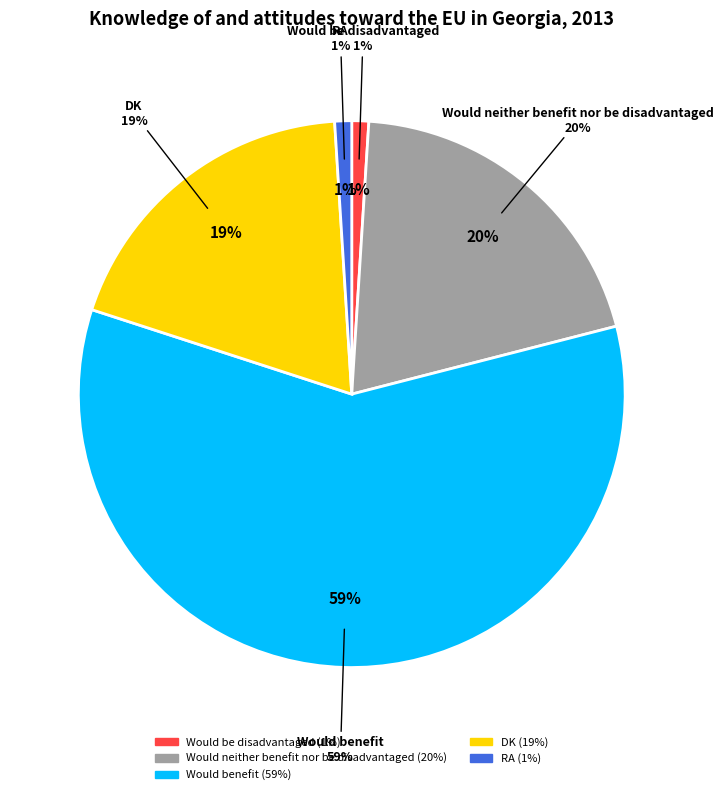

Does any single category account for the majority?

Yes